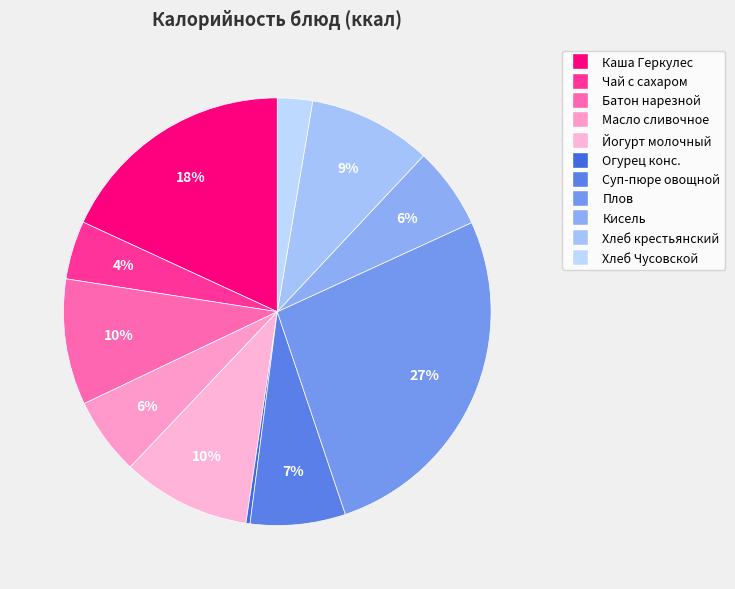

Rank the categories by value from lowest to highest.

Огурец консервированный, Хлеб Чусовской, Чай с сахаром, Масло сливочное, Кисель плодово-ягодный, Суп-пюре из овощей, Хлеб крестьянский, Батон нарезной, Йогурт молочный, Каша молочная Геркулес, Плов